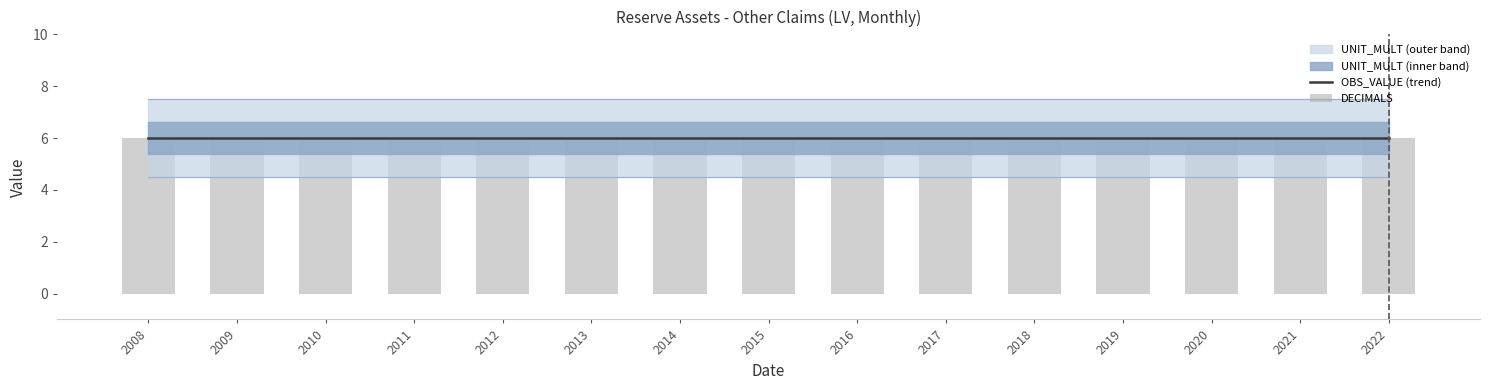

Count the number of data series in this chart.

3